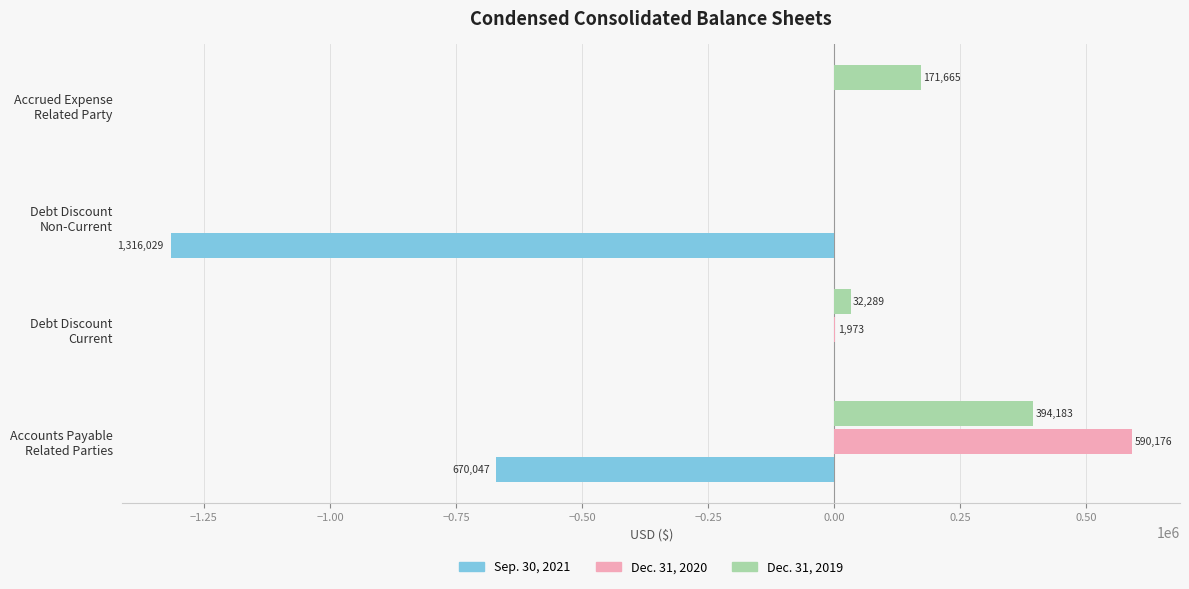

What is the maximum value shown in the chart?

590176